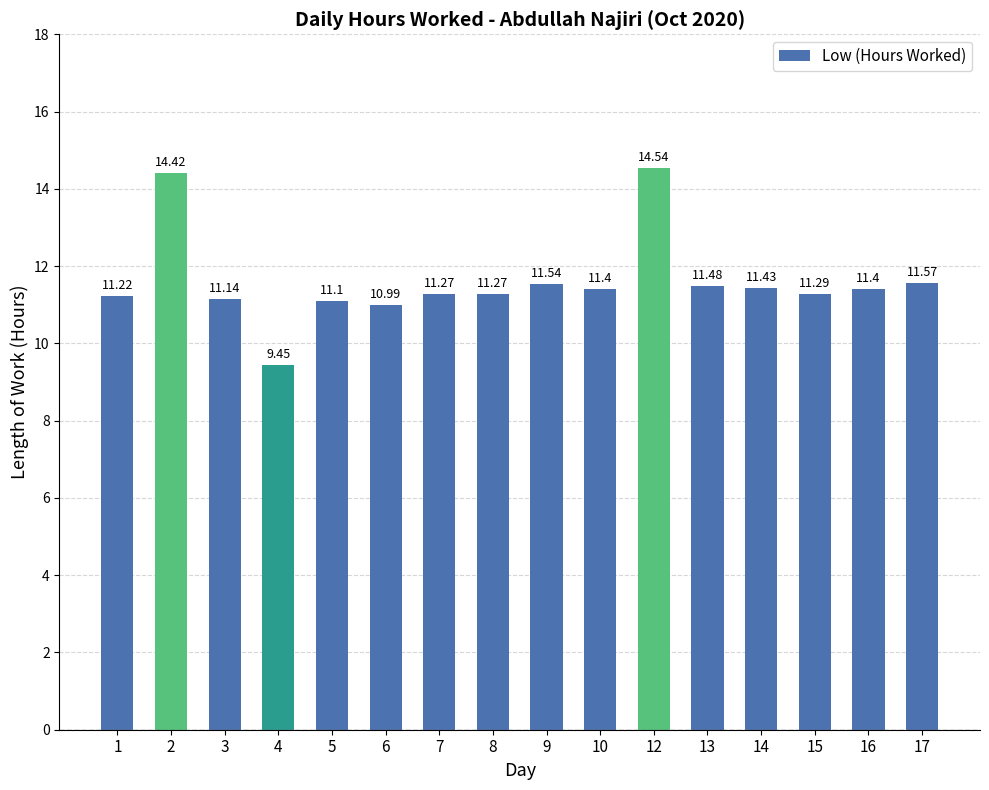

Which has a higher value, 14 or 5?

14